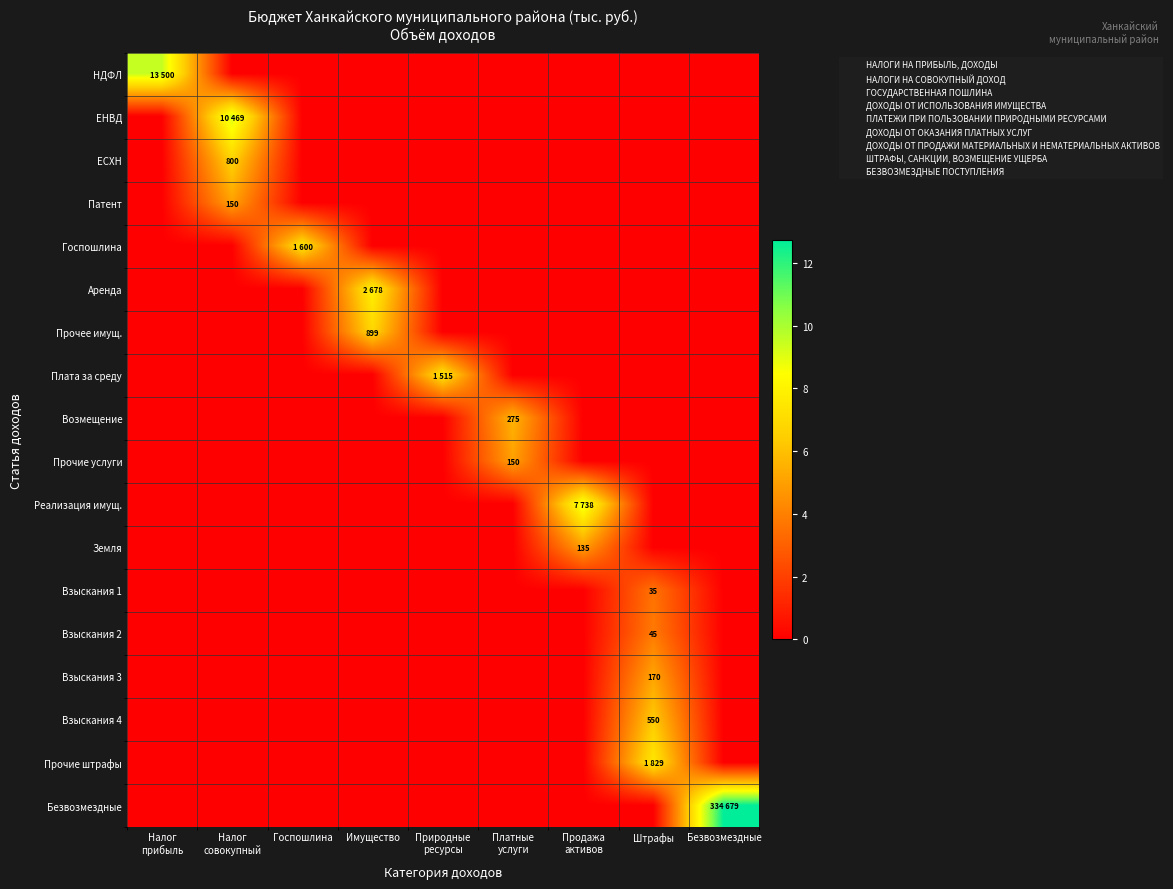

Rank the series at Налог совокупный from highest to lowest value.

ЕНВД, ЕСХН, Патент, НДФЛ, Госпошлина, Аренда, Прочее имущ., Плата за среду, Возмещение, Прочие услуги, Реализация имущ., Земля, Взыскания 1, Взыскания 2, Взыскания 3, Взыскания 4, Прочие штрафы, Безвозмездные